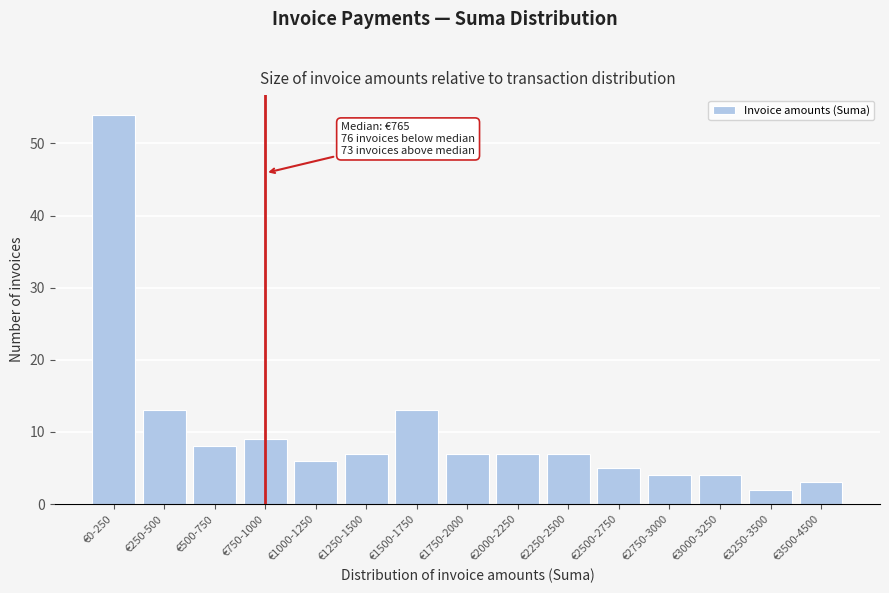

Reading left to right, extract all data points from this chart.

54	13	8	9	6	7	13	7	7	7	5	4	4	2	3